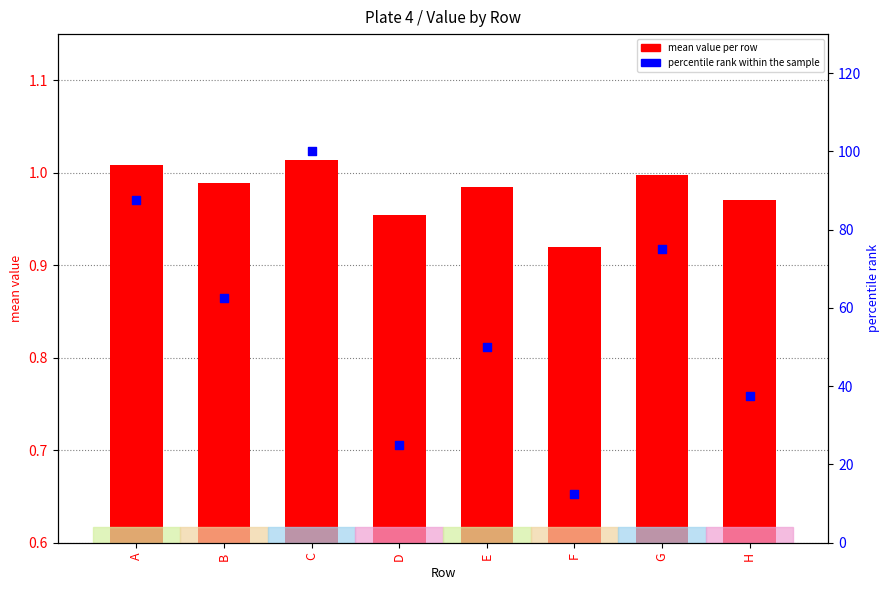

At which category is the sum across all series the highest?

C